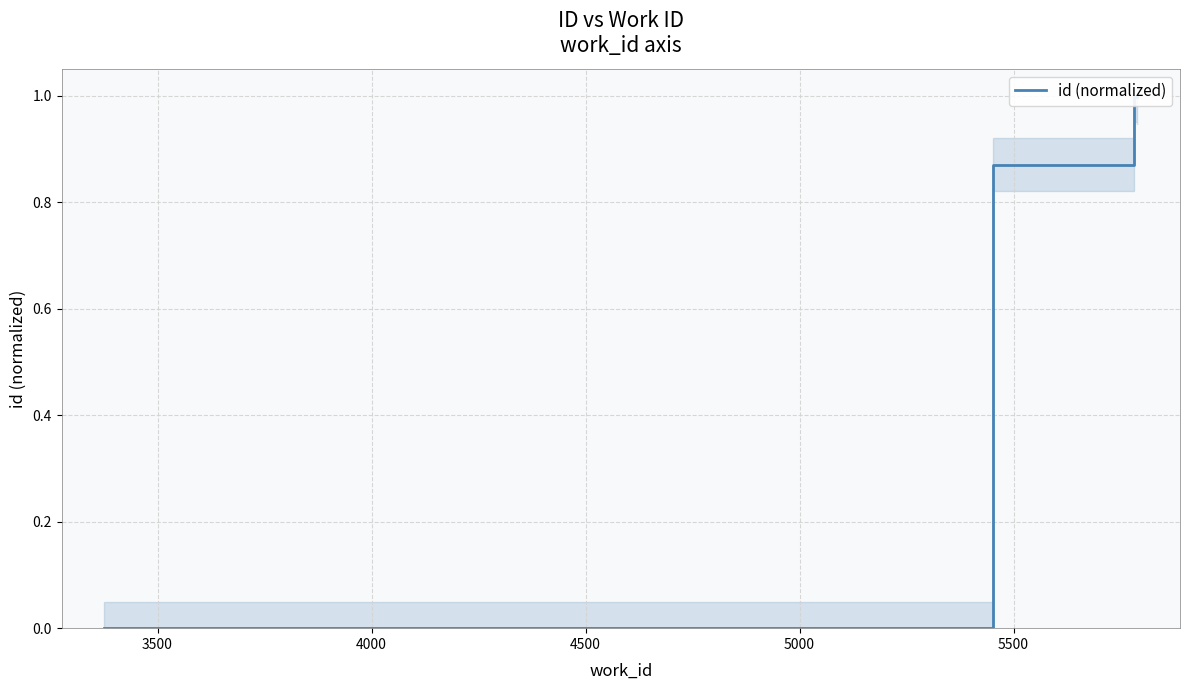

What is the greatest value displayed?

1.0